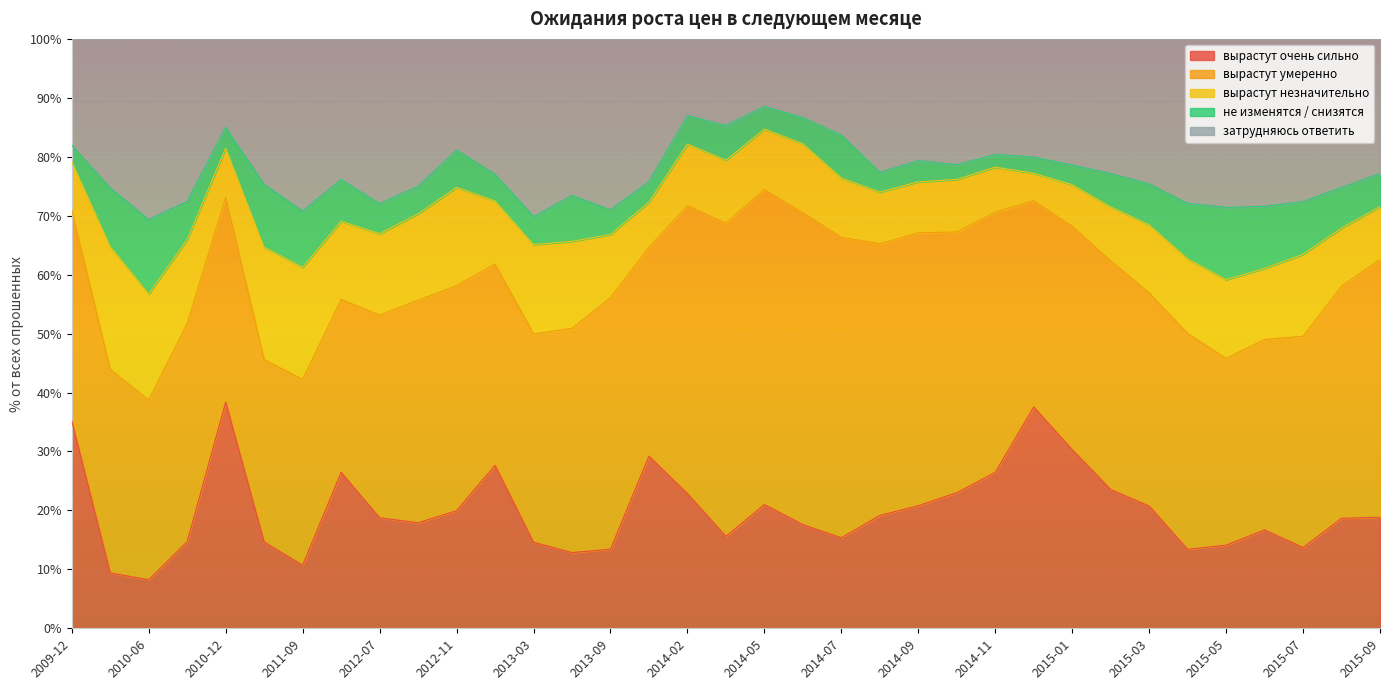

How many lines are shown in the chart?

5